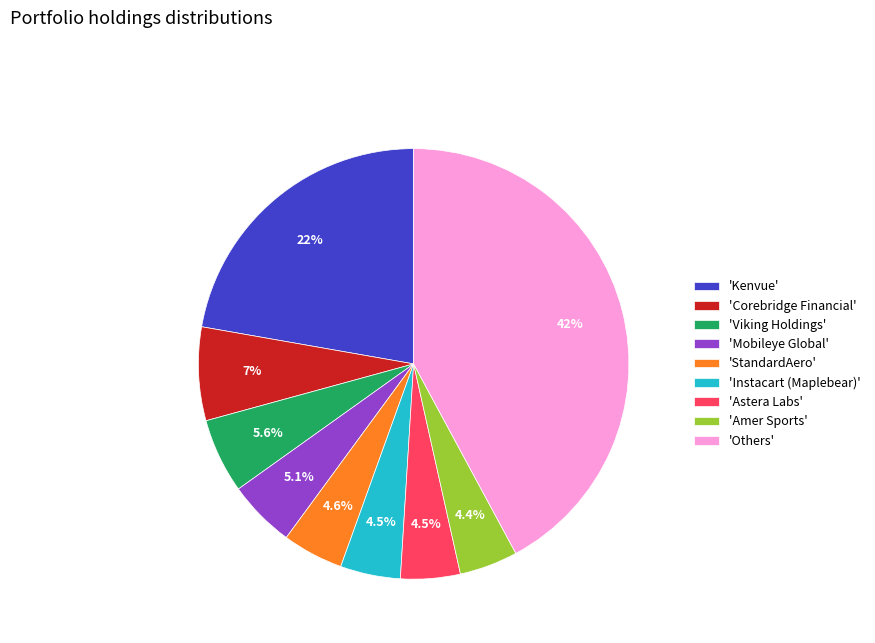

What is the largest slice in the pie chart?

'Others'